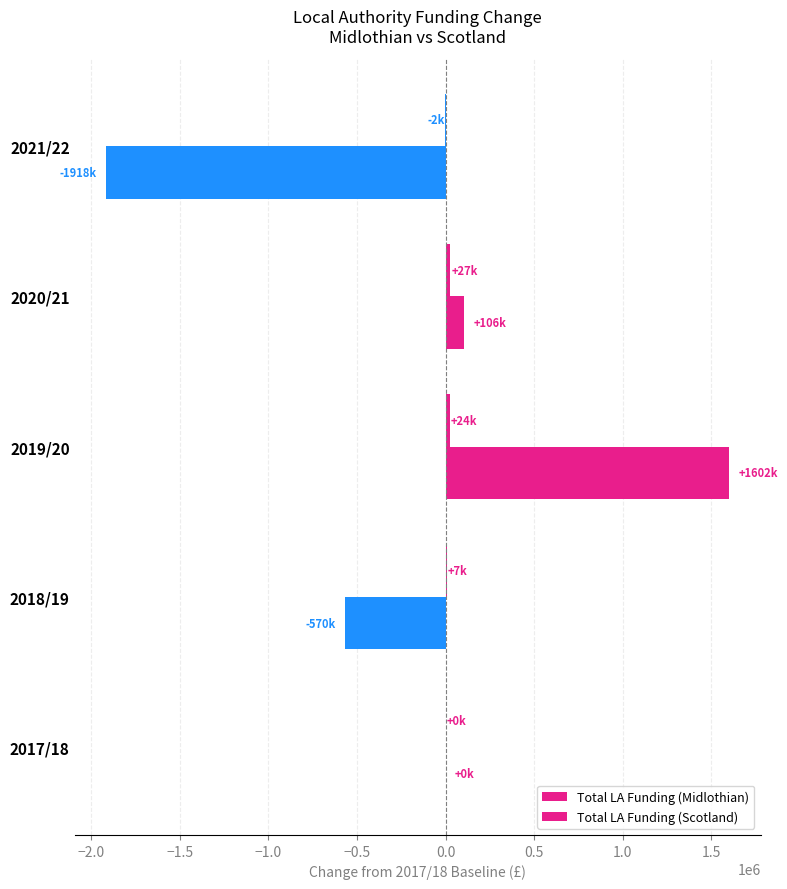

How many series are shown in this chart?

2